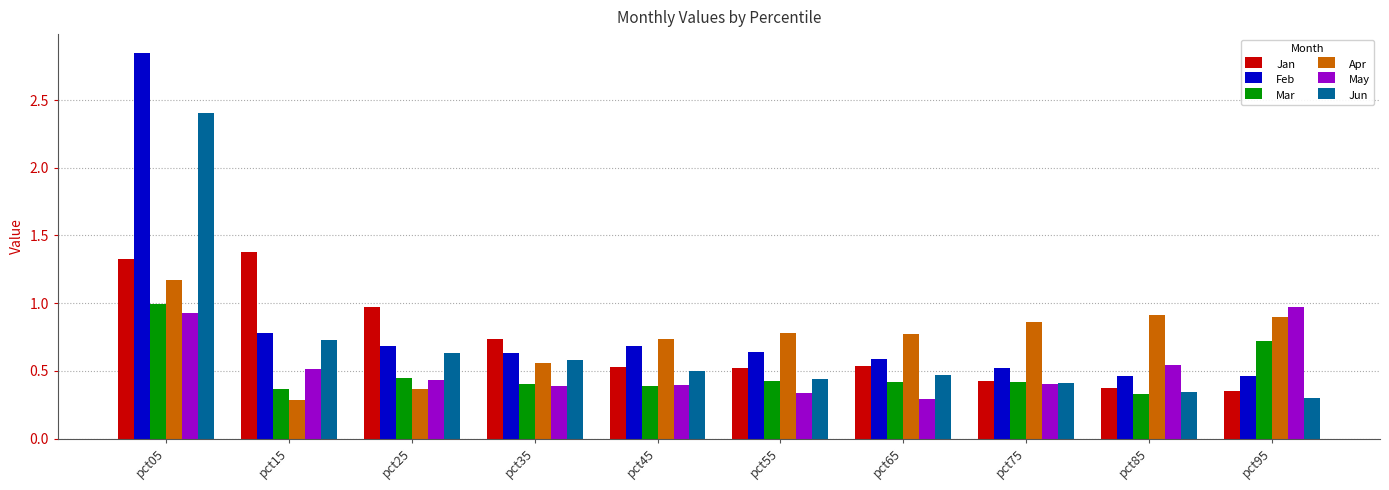

What is the sum of all Apr values?

7.3